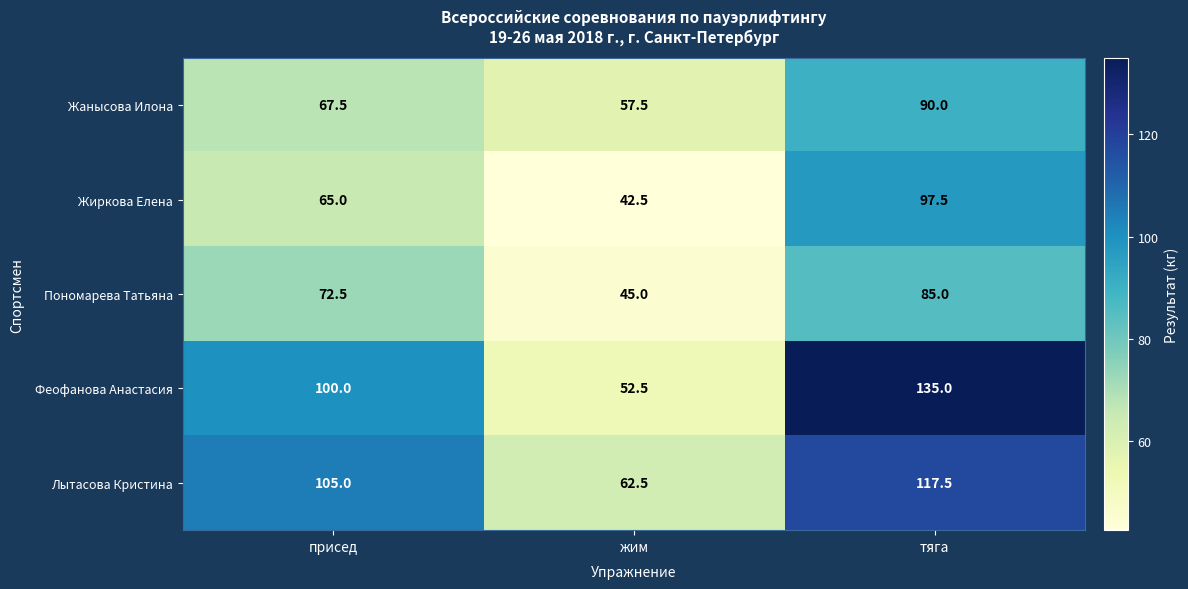

True or false: Жиркова Елена has a value of 42.5 at жим.

True